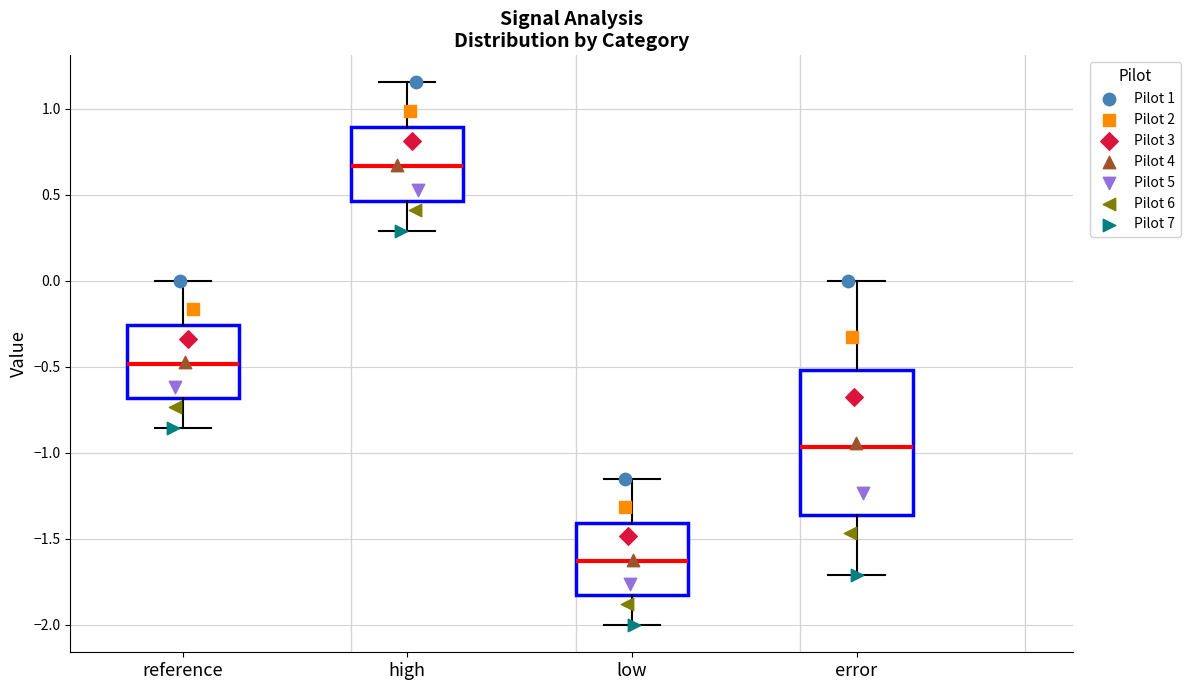

Which box's median line is the lowest?

low